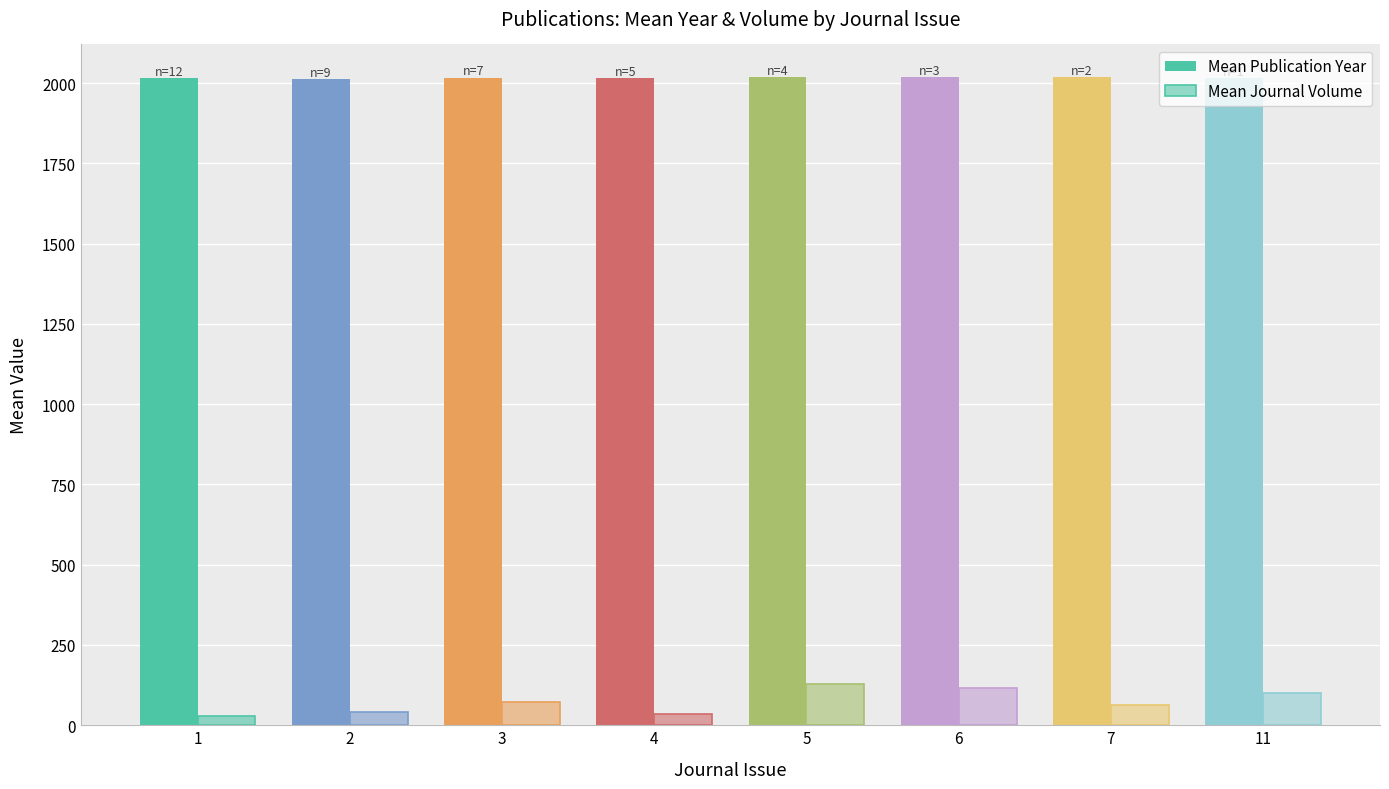

What is the difference between the Mean Journal Volume values at 6 and 7?

55.0